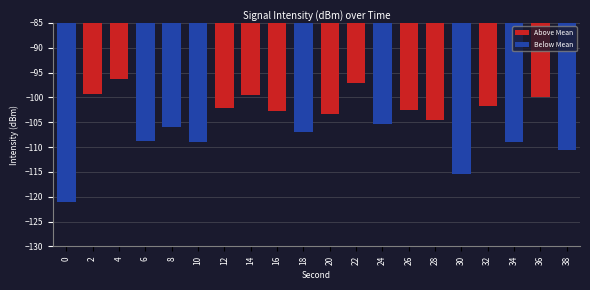

What is the average value?

-105.1